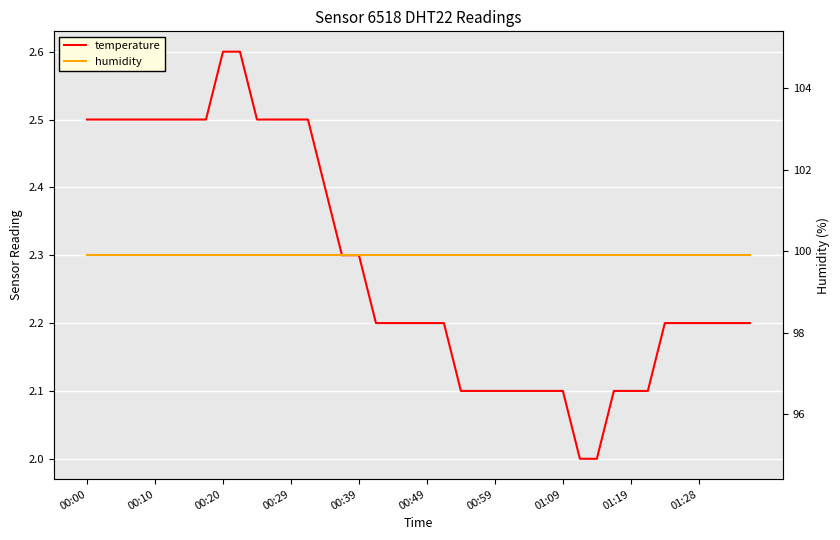

At how many categories does at least one series exceed 35?

40